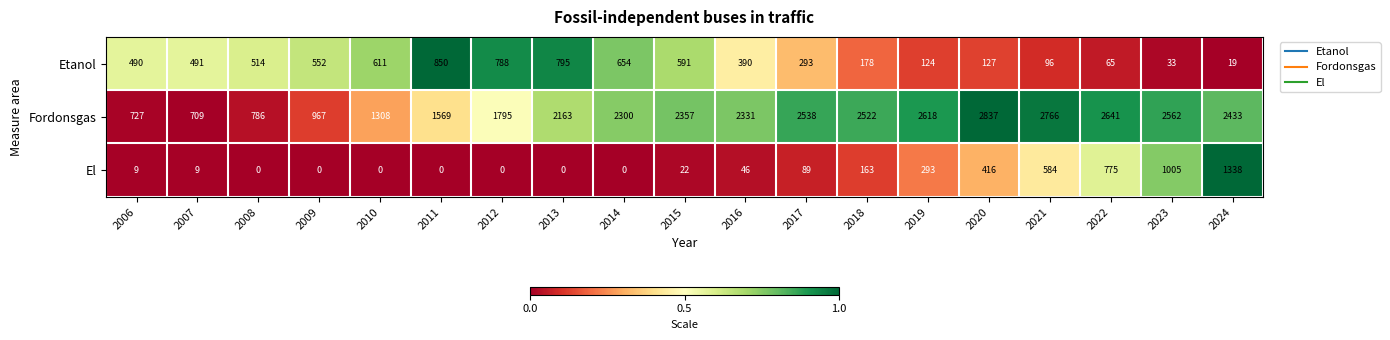

At how many categories does at least one series exceed 191?

19